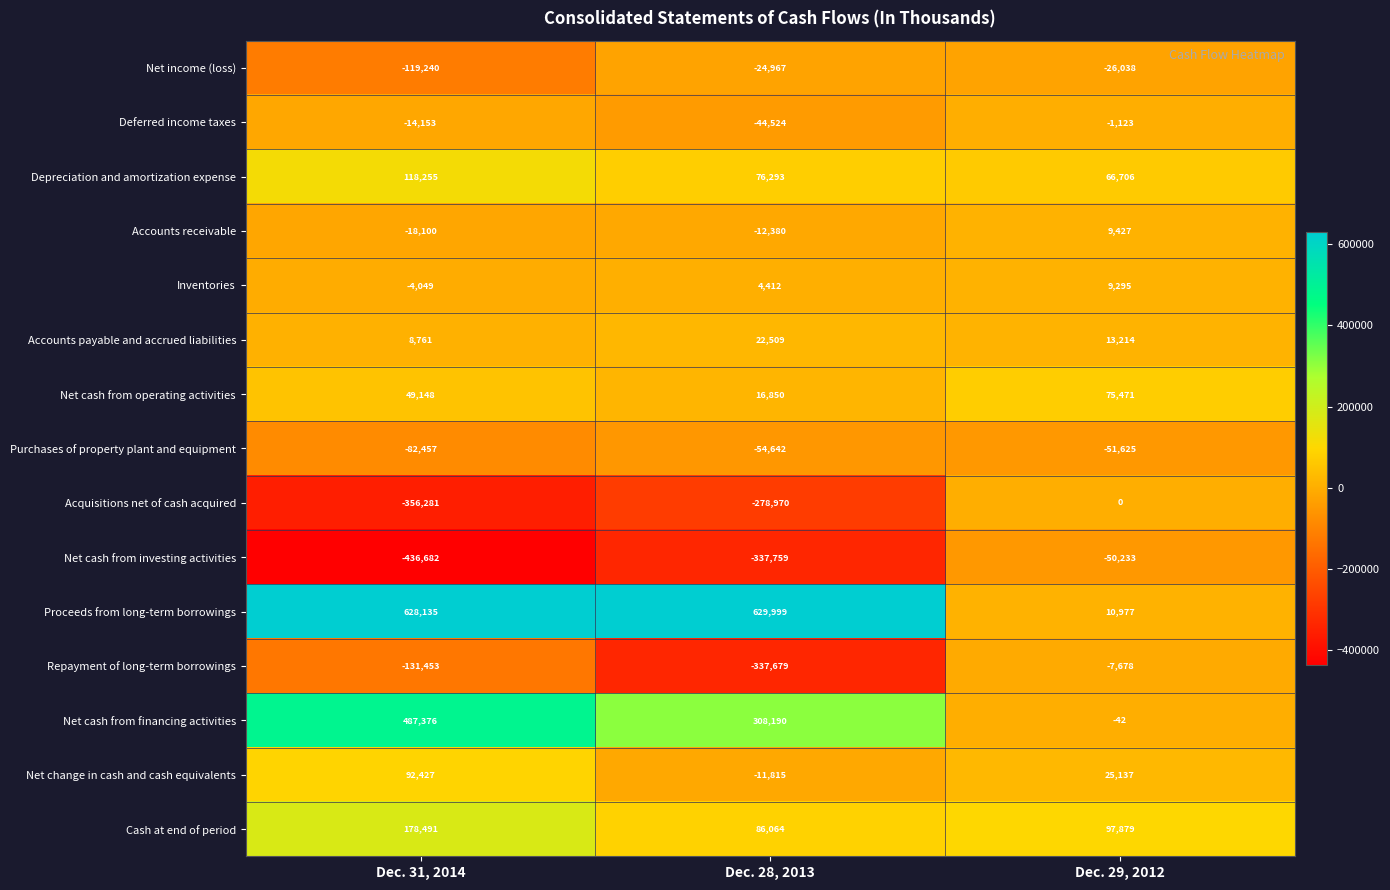

Rank the series by their maximum value, from lowest to highest.

Purchases of property plant and equipment, Net cash from investing activities, Net income (loss), Repayment of long-term borrowings, Deferred income taxes, Acquisitions net of cash acquired, Inventories, Accounts receivable, Accounts payable and accrued liabilities, Net cash from operating activities, Net change in cash and cash equivalents, Depreciation and amortization expense, Cash at end of period, Net cash from financing activities, Proceeds from long-term borrowings